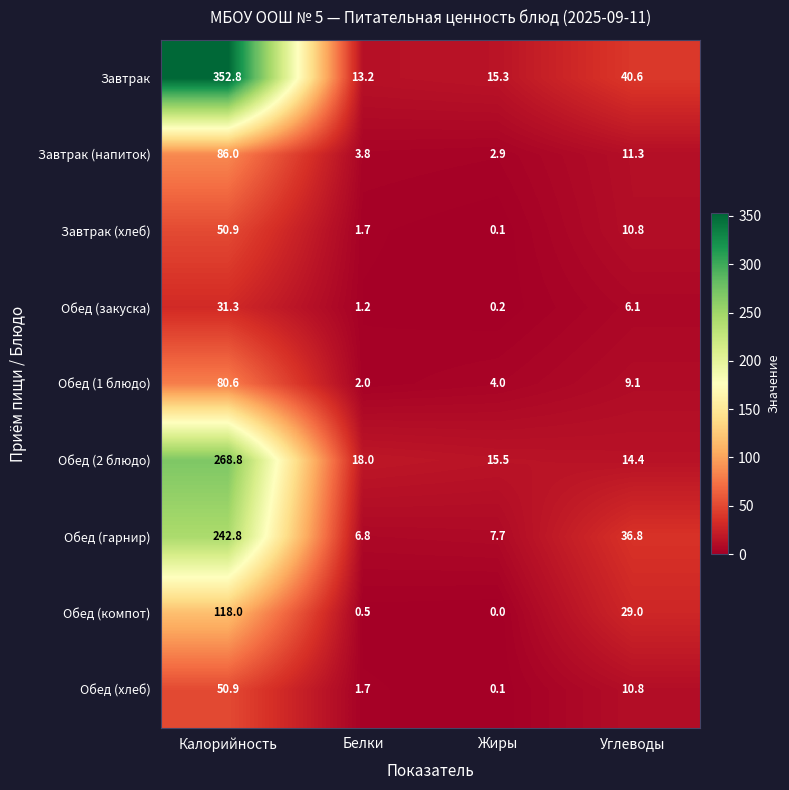

Which series has the widest spread of values?

Завтрак